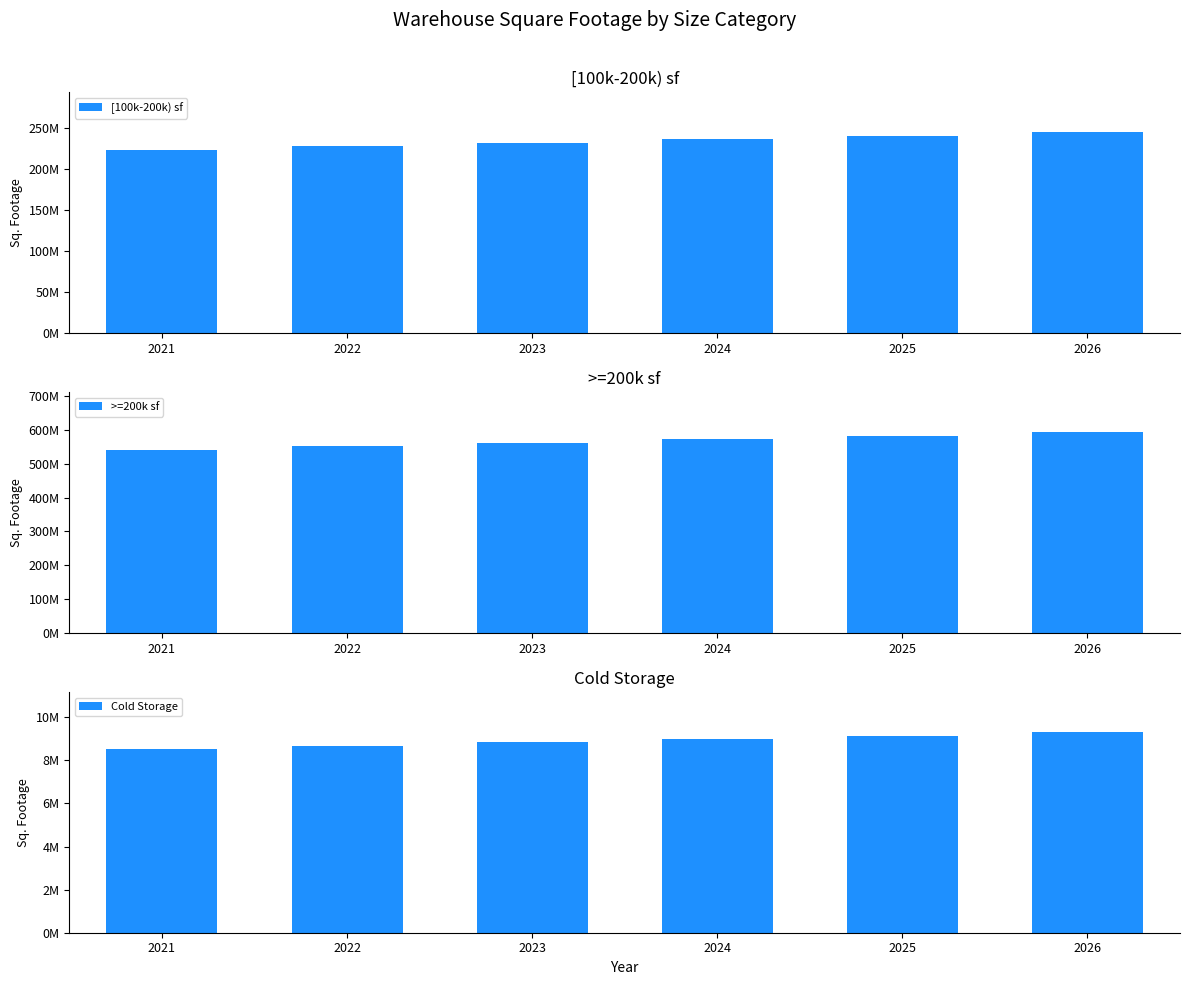

Reading left to right, extract all data points from this chart.

[100k-200k) sf: 2021=223203566.4	2022=227407772.8	2023=231611979.2	2024=235816185.6	2025=240020391.9	2026=244224598.3
>=200k sf: 2021=542151218.4	2022=552363042.7	2023=562574867.1	2024=572786691.4	2025=582998515.8	2026=593210340.2
Cold Storage: 2021=8508888.3	2022=8669159.6	2023=8829430.9	2024=8989702.1	2025=9149973.4	2026=9310244.7